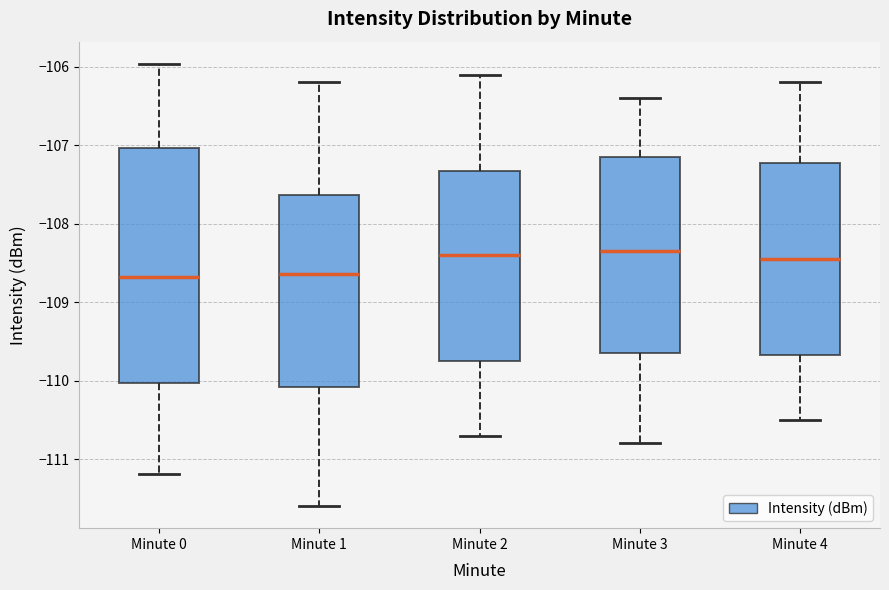

Reading left to right, transcribe this box plot: for each box, give where its median line is, the range the box spans, and where its two whiskers end, as read against the y-axis. The values are not printed on the chart, so give them approximately, as read against the axis.

Minute 0: median -108.7, box -110.0 to -107.0, whiskers -111.2 to -106.0
Minute 1: median -108.6, box -110.1 to -107.6, whiskers -111.6 to -106.2
Minute 2: median -108.4, box -109.7 to -107.3, whiskers -110.7 to -106.1
Minute 3: median -108.3, box -109.6 to -107.1, whiskers -110.8 to -106.4
Minute 4: median -108.4, box -109.7 to -107.2, whiskers -110.5 to -106.2